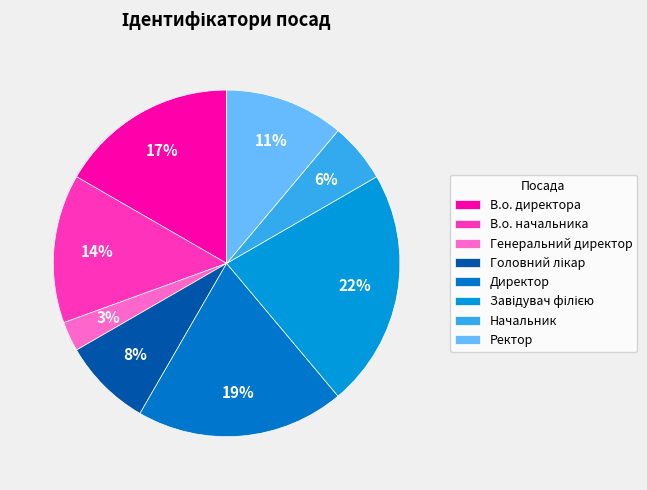

Which has a higher value, Головний лікар or В.о. директора?

В.о. директора